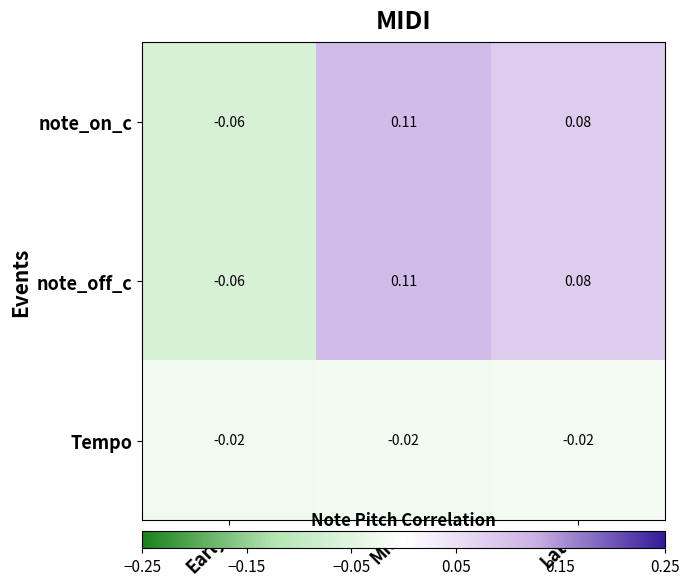

How many series are shown in this chart?

3